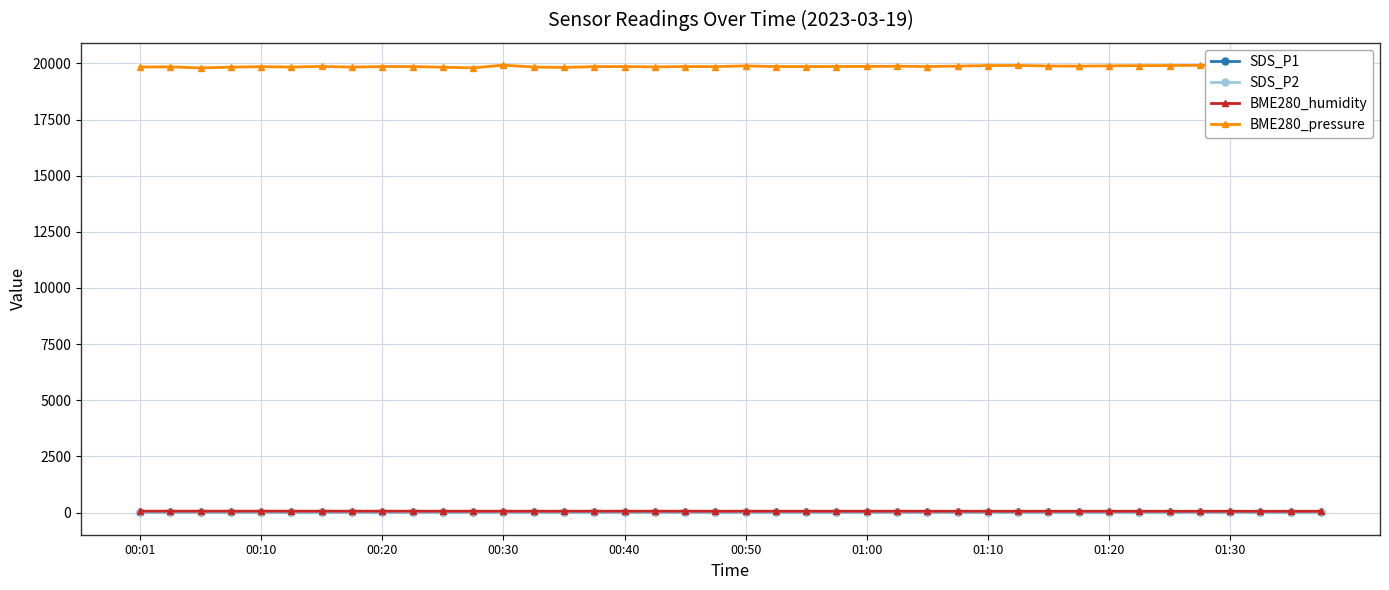

What is the highest value of the SDS_P1 series?

15.8